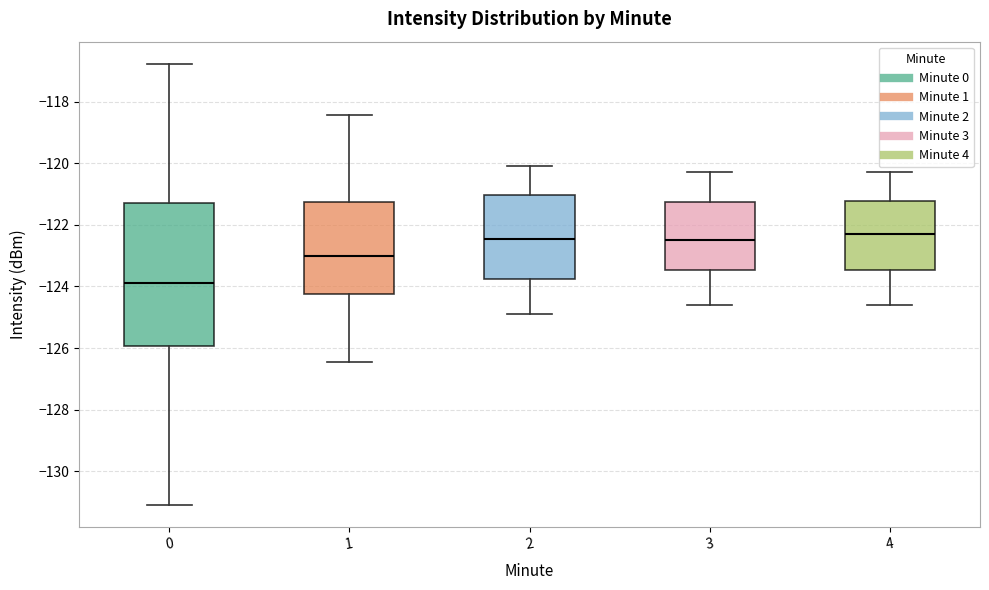

Where does the upper whisker of the box at x = 0 end on the y-axis? The values are not printed on the chart, so give them approximately, as read against the axis.

-116.8